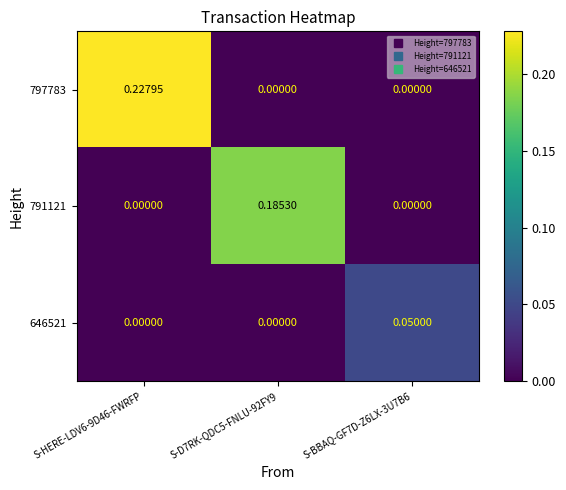

Is the value of 646521 at S-D7RK-QDC5-FNLU-92FY9 greater than the value of 791121 at S-D7RK-QDC5-FNLU-92FY9?

No